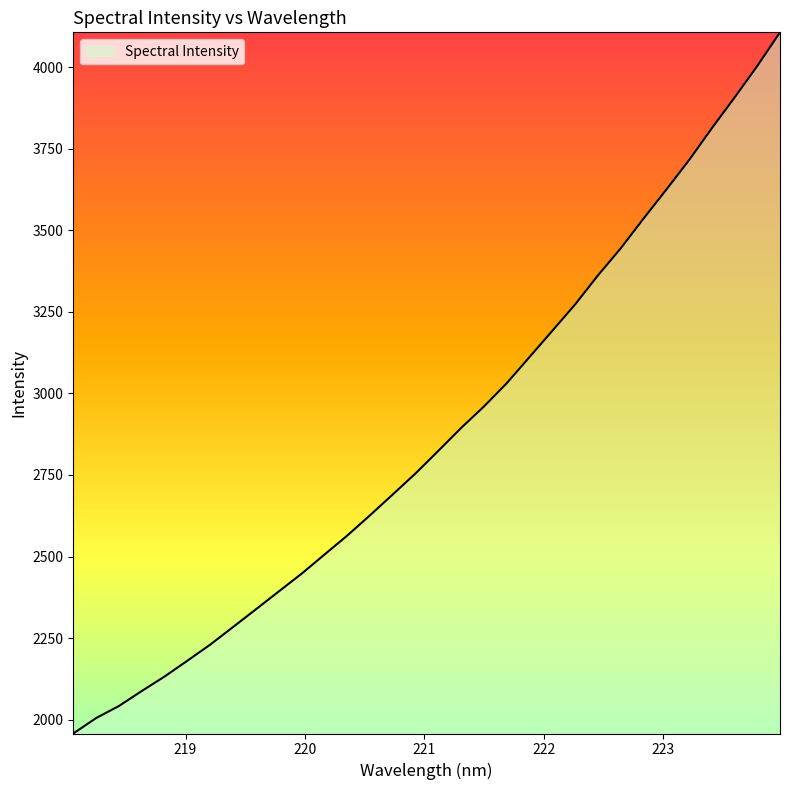

What is the minimum value shown in the chart?

1957.8